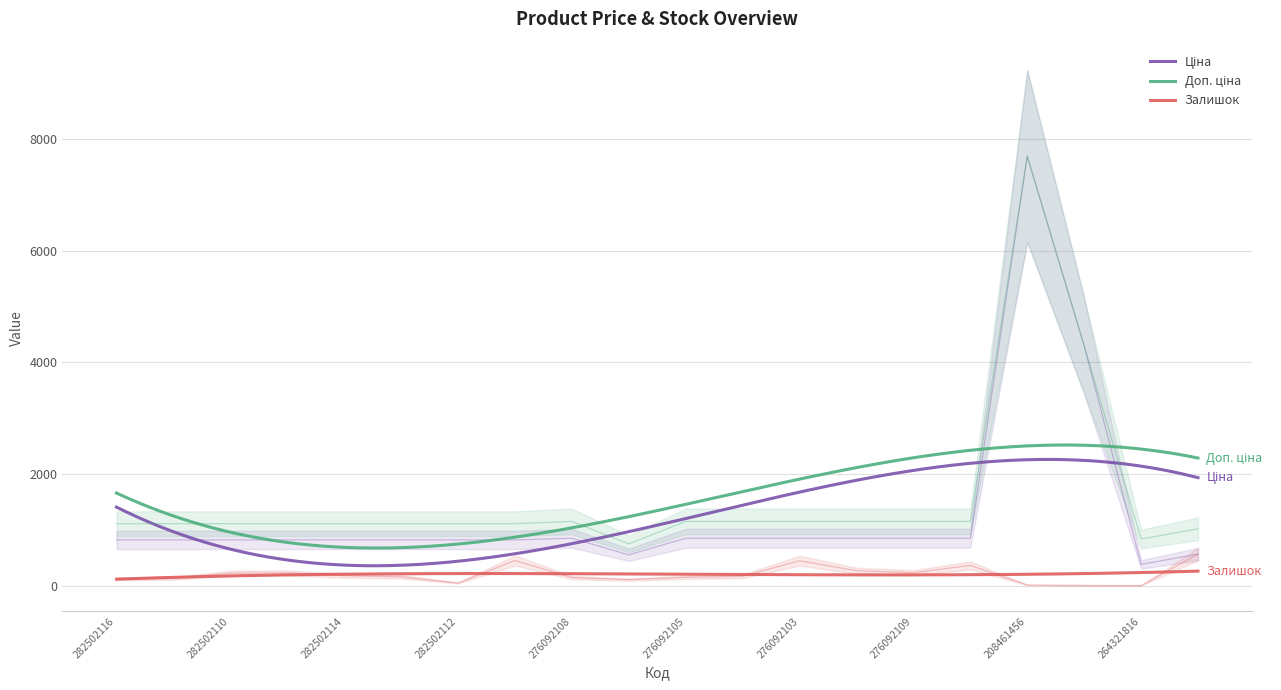

What is the approximate value of Залишок at 276092109?

231.0